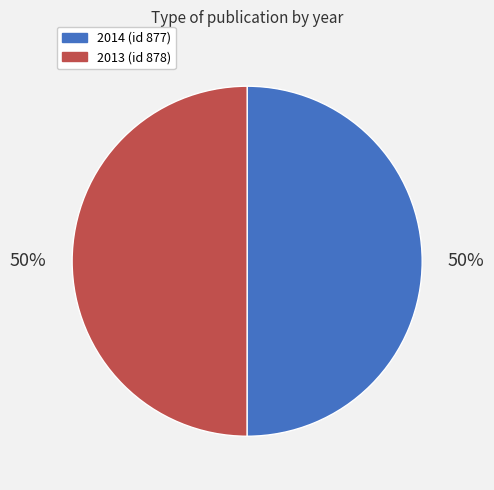

To the nearest percent, what is the combined percentage of 2014 (id 877) and 2013 (id 878)?

100%